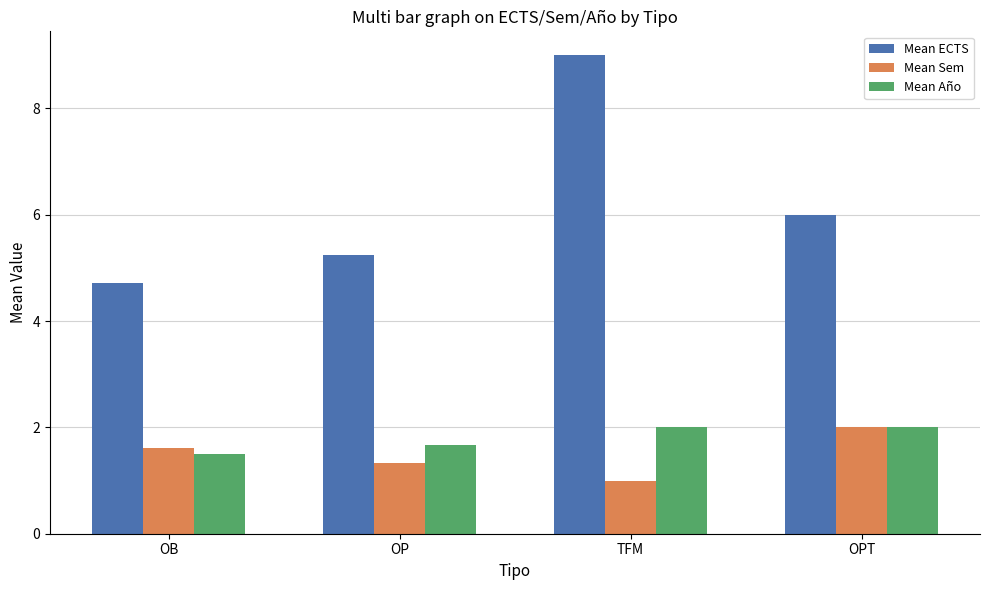

Rank the categories by Mean Sem value from highest to lowest.

OPT, OB, OP, TFM